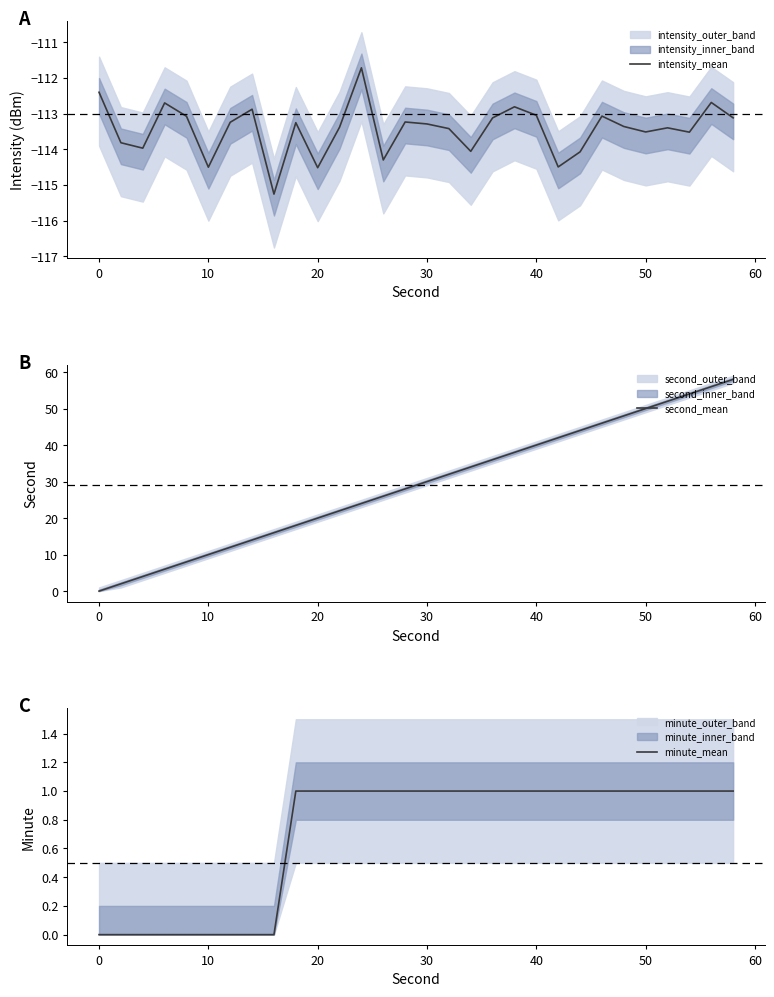

The intensity_mean series shows -56.2 at 10. True or false?

False